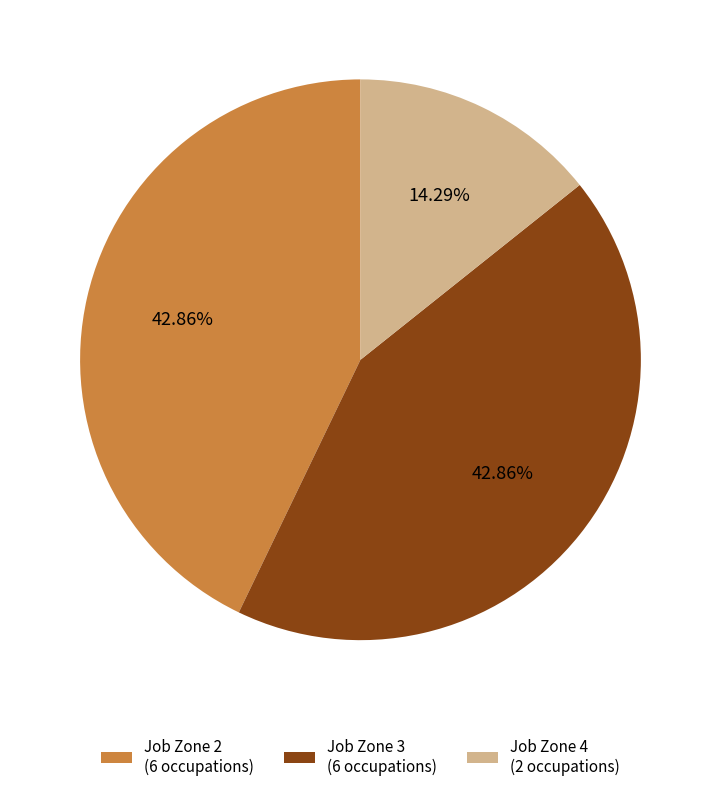

Is there any slice that represents more than half of the pie?

No